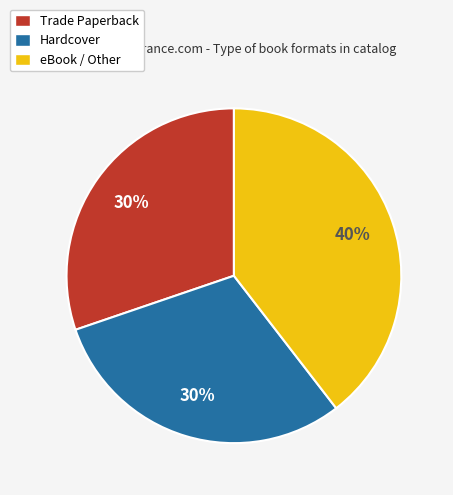

To the nearest percent, what is the combined percentage of eBook / Other and Hardcover?

70%